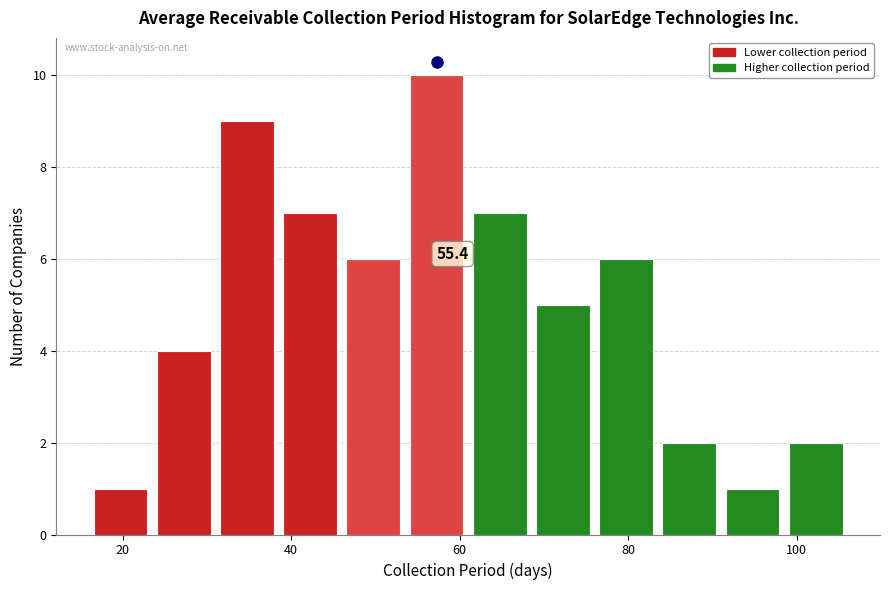

Read against the x-axis, roughly where is the centre of the tallest bar?

58